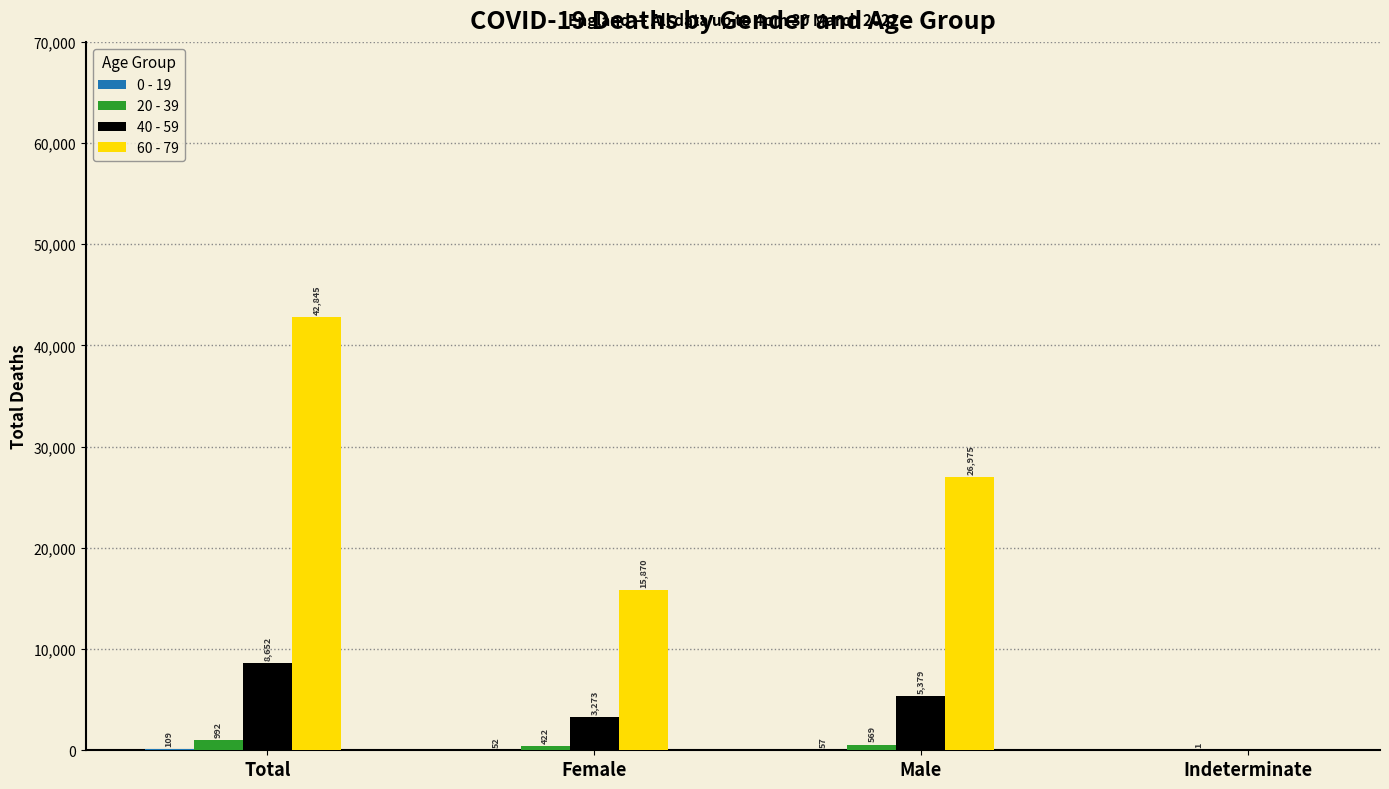

The 60 - 79 series shows 9759 at Total. True or false?

False